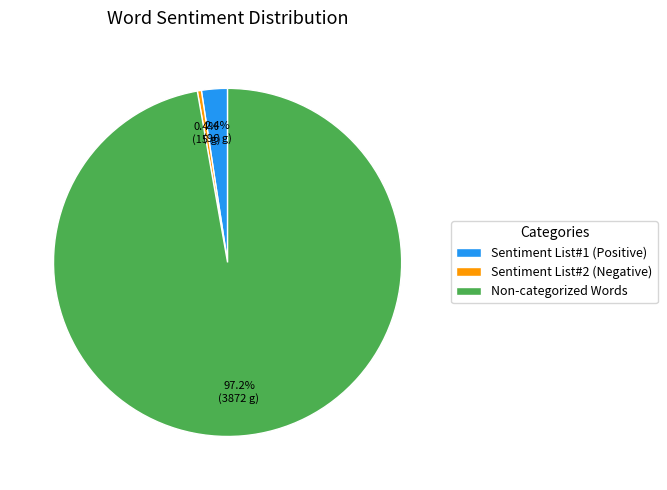

How many segments does this pie chart have?

3